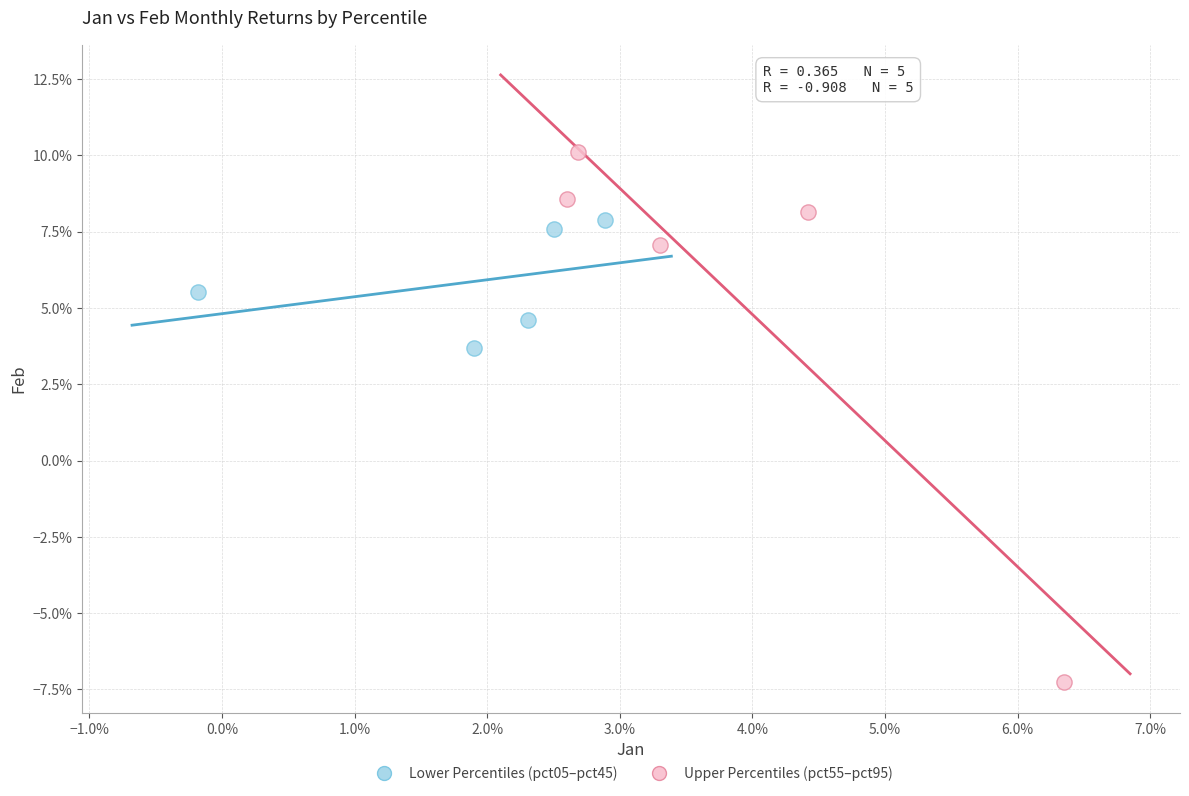

Which series has the largest Y range (max minus min)?

Upper Percentiles (pct55–pct95)